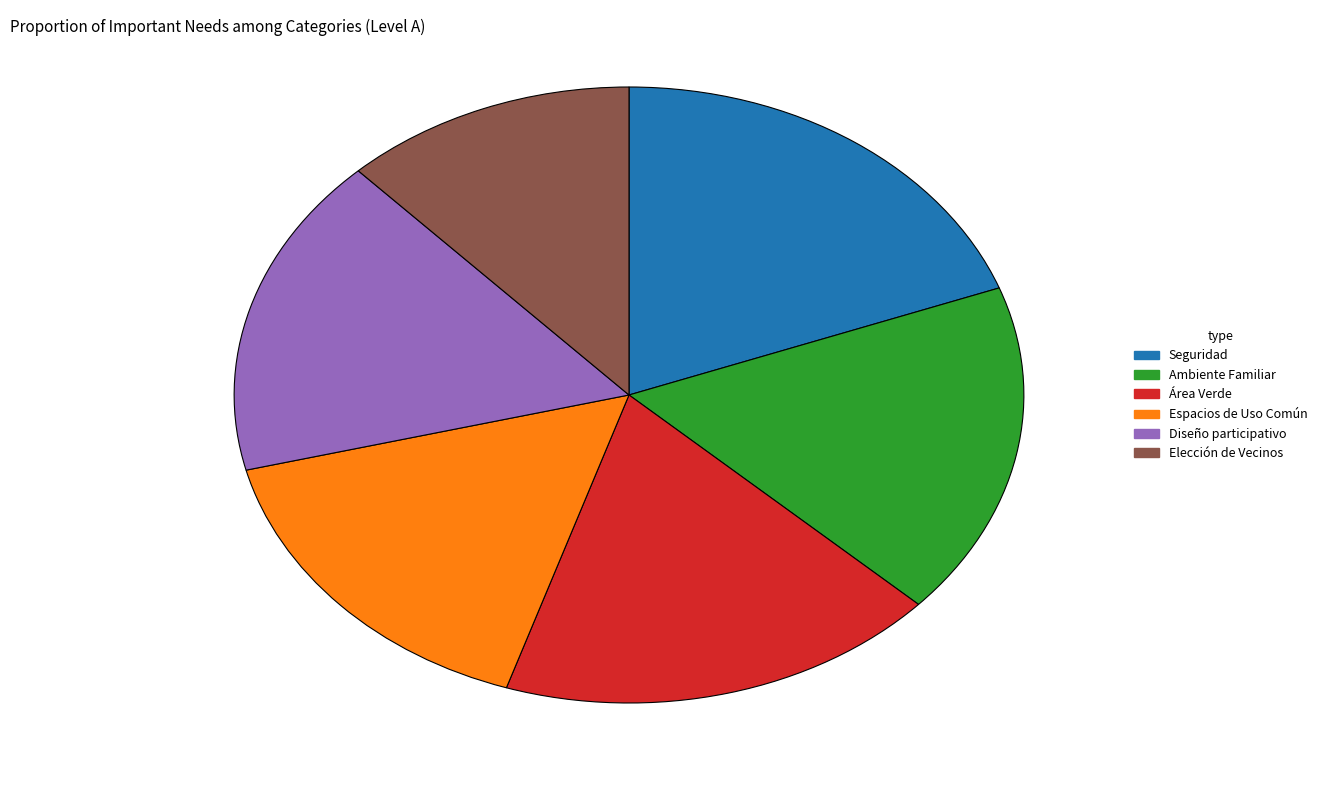

Approximately how many times larger is the value at Seguridad compared to Diseño participativo?

1.1